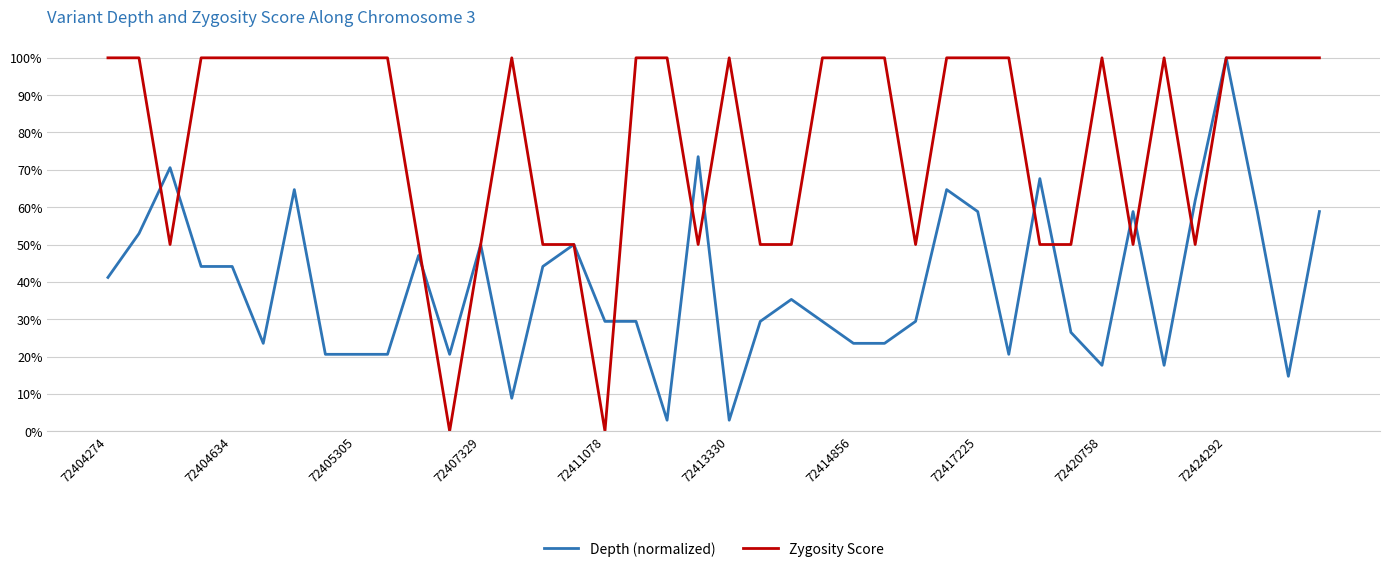

What is the value of the Depth (normalized) point at the 31st from the left?

0.7